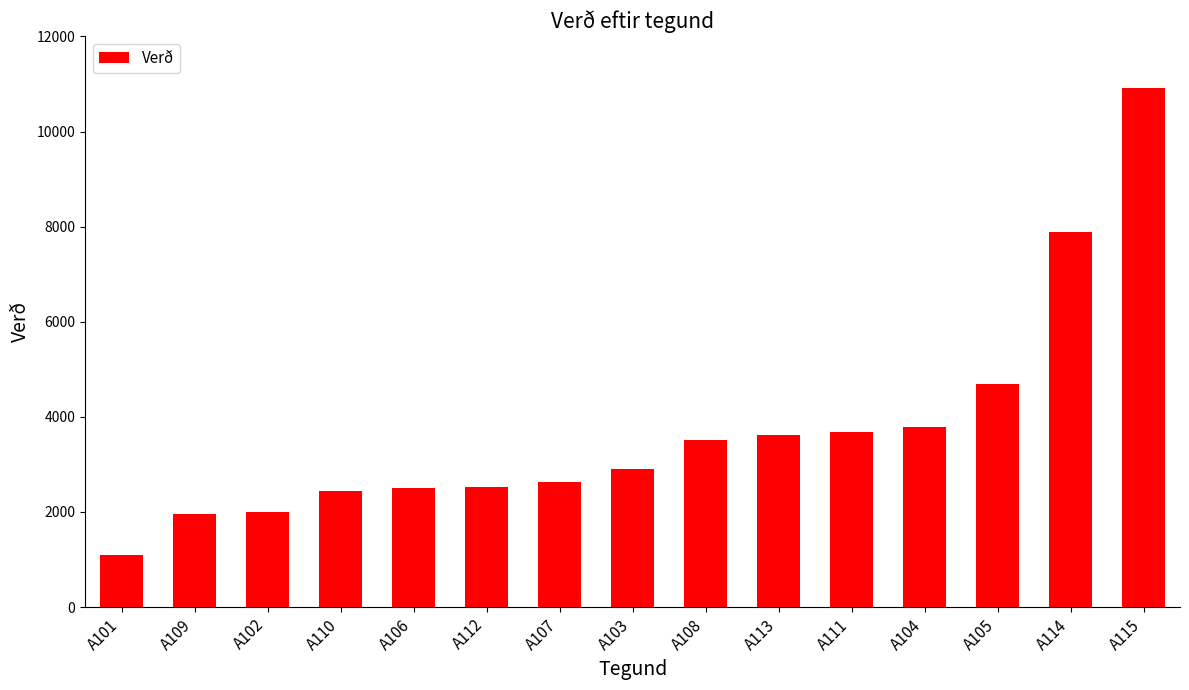

How many data points are less than 2895?

7